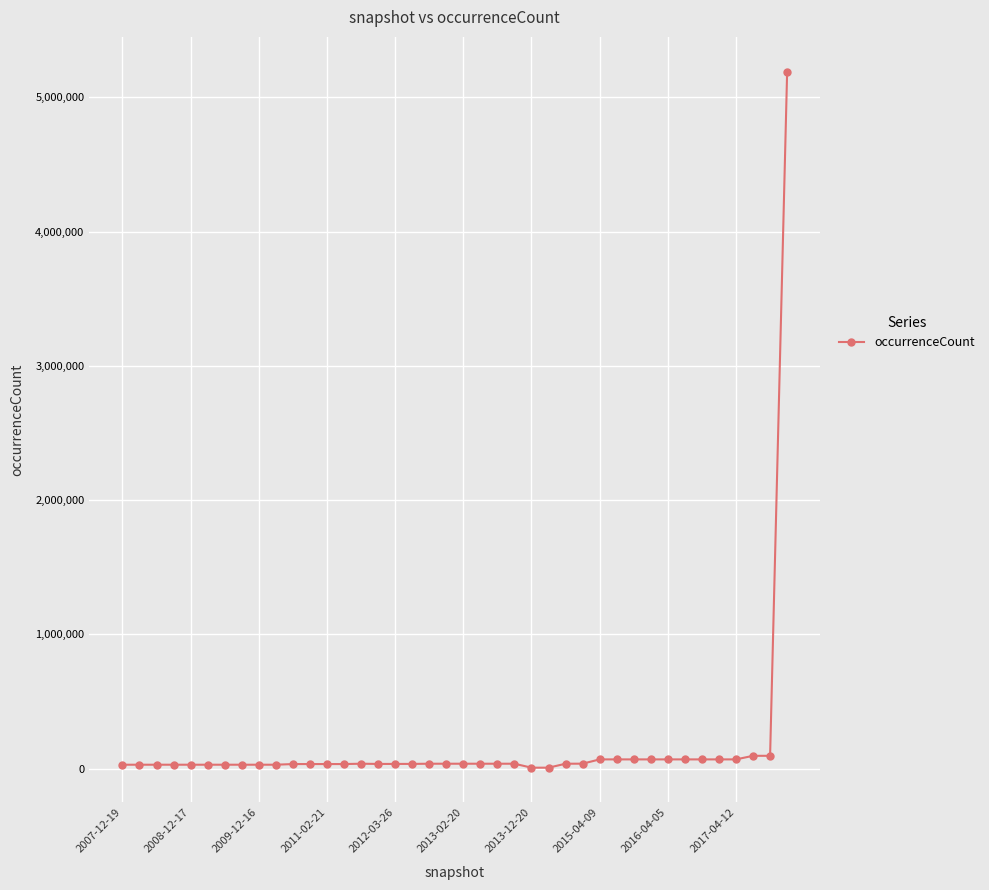

True or false: there are more than 0 points higher than both neighbors.

True